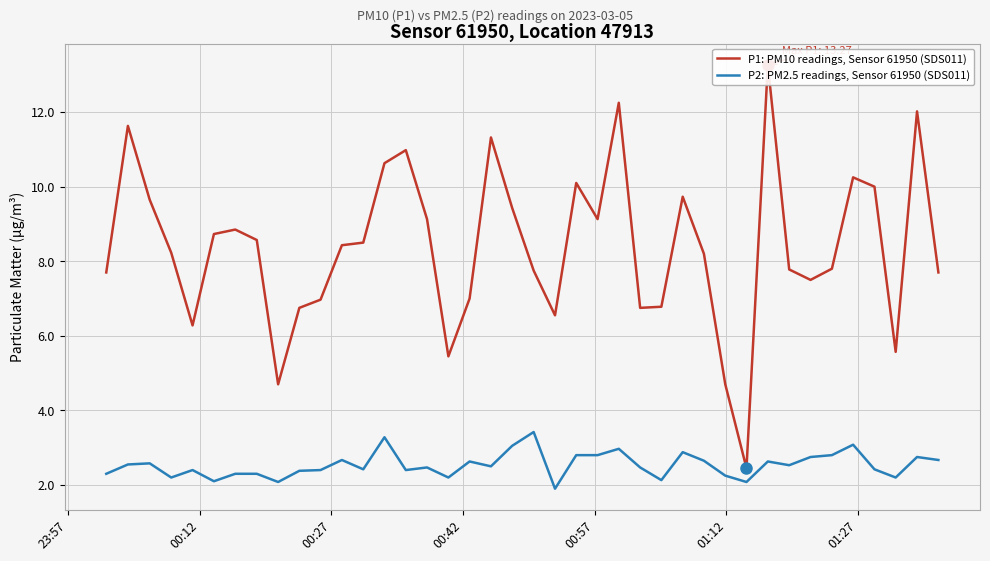

True or false: P2: PM2.5 readings, Sensor 61950 (SDS011) and P1: PM10 readings, Sensor 61950 (SDS011) intersect in this chart.

False